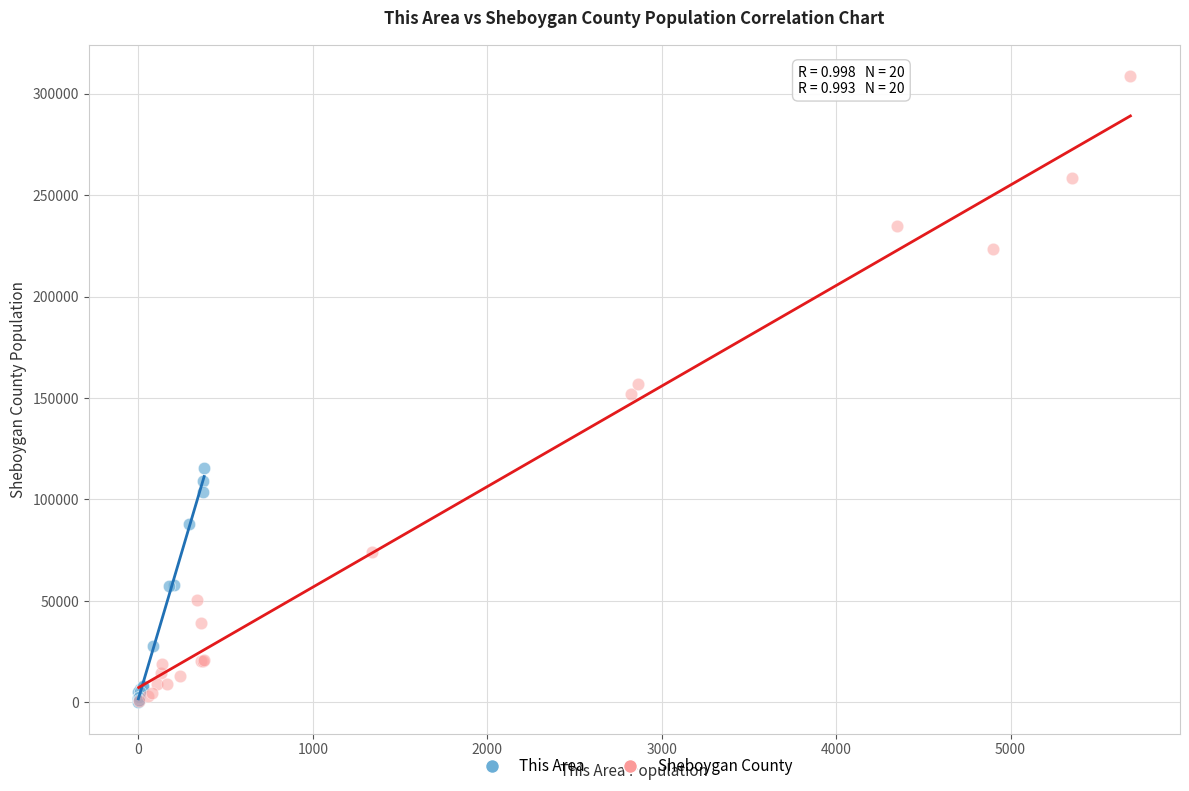

Which series contains the highest Y value?

Sheboygan County